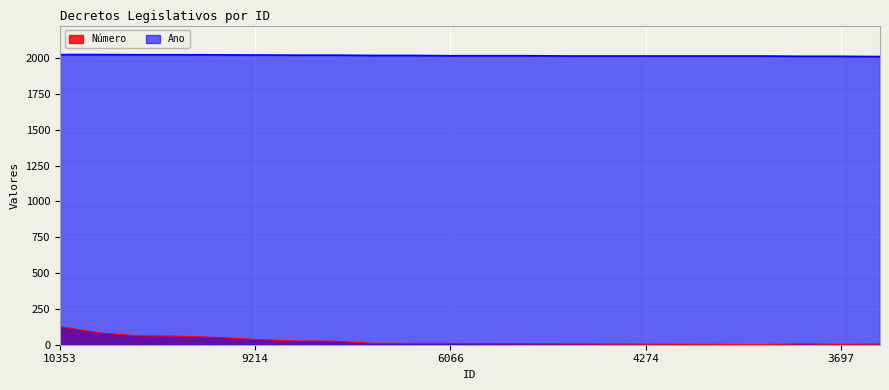

True or false: Ano and Número cross at least once.

False